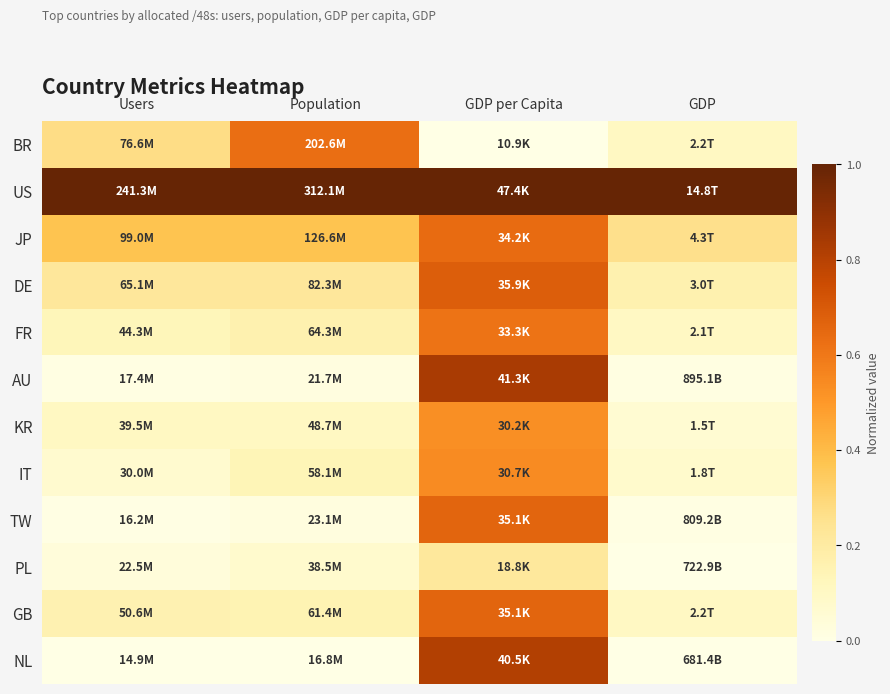

Is it true that US equals 0.4 at GDP per Capita?

False